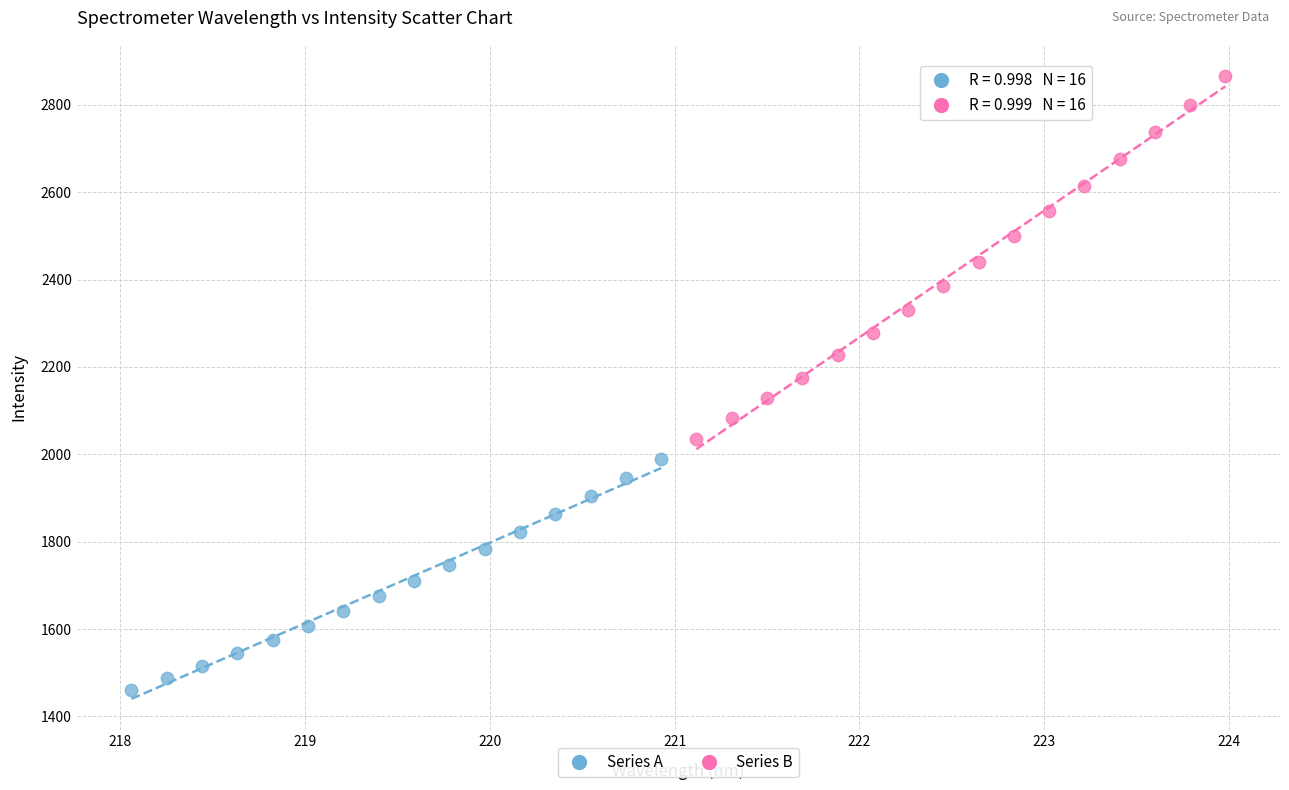

Which series contains the highest Y value?

Series B